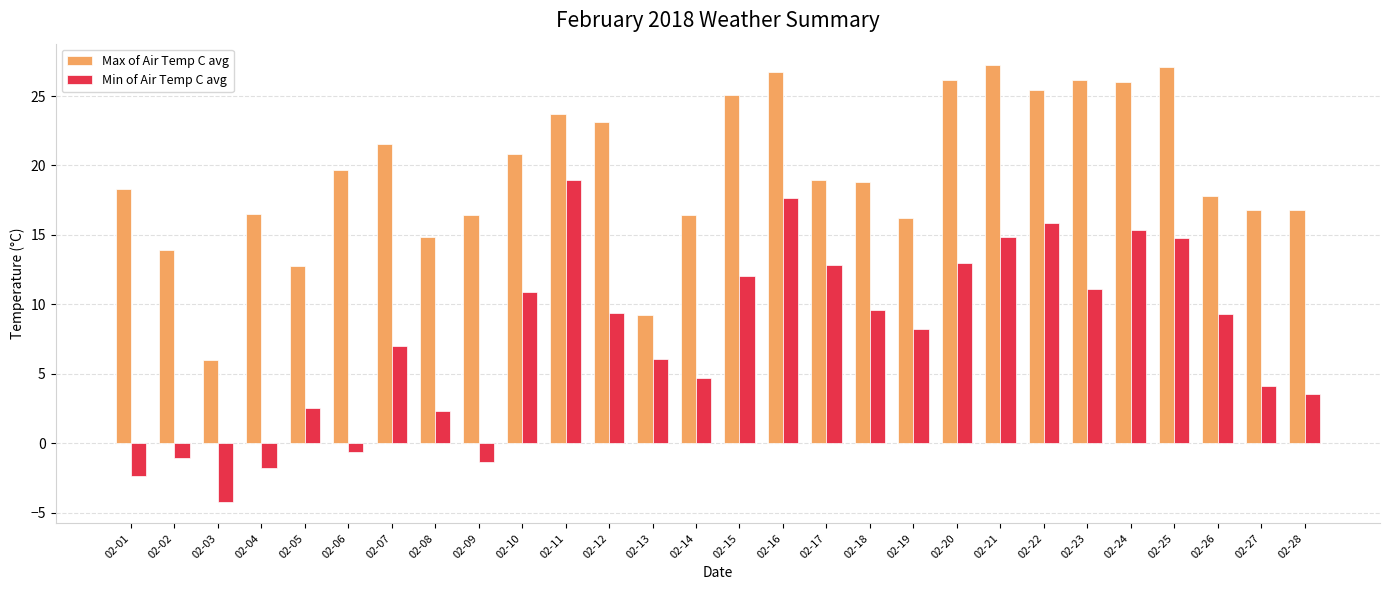

How many categories are shown in the chart?

28